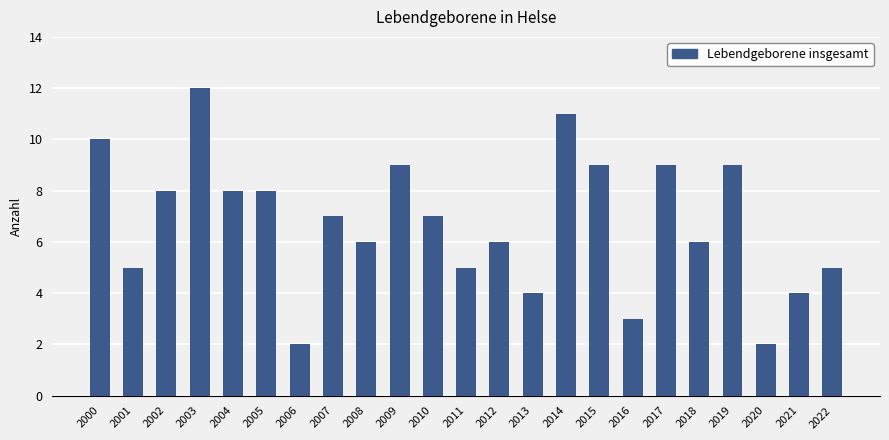

What is the average value?

7